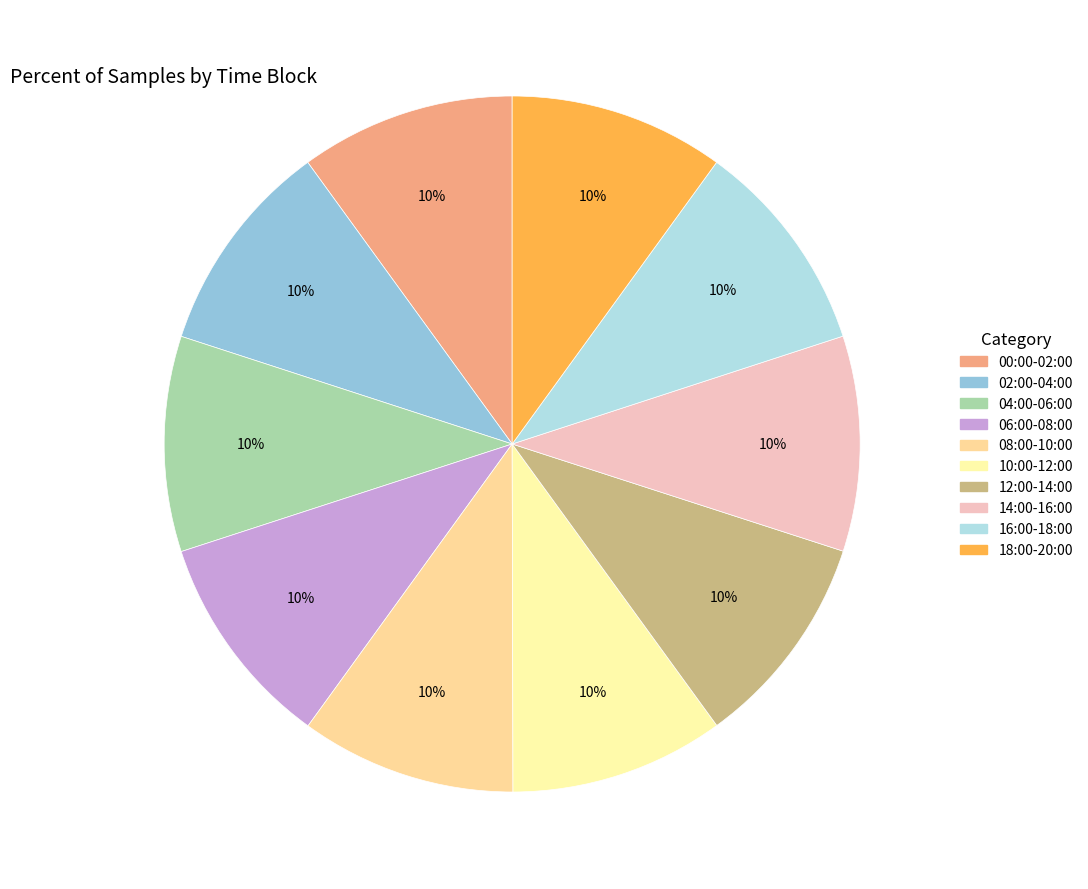

Rank the categories by value from highest to lowest.

18:00-20:00, 12:00-14:00, 06:00-08:00, 02:00-04:00, 10:00-12:00, 14:00-16:00, 16:00-18:00, 00:00-02:00, 08:00-10:00, 04:00-06:00